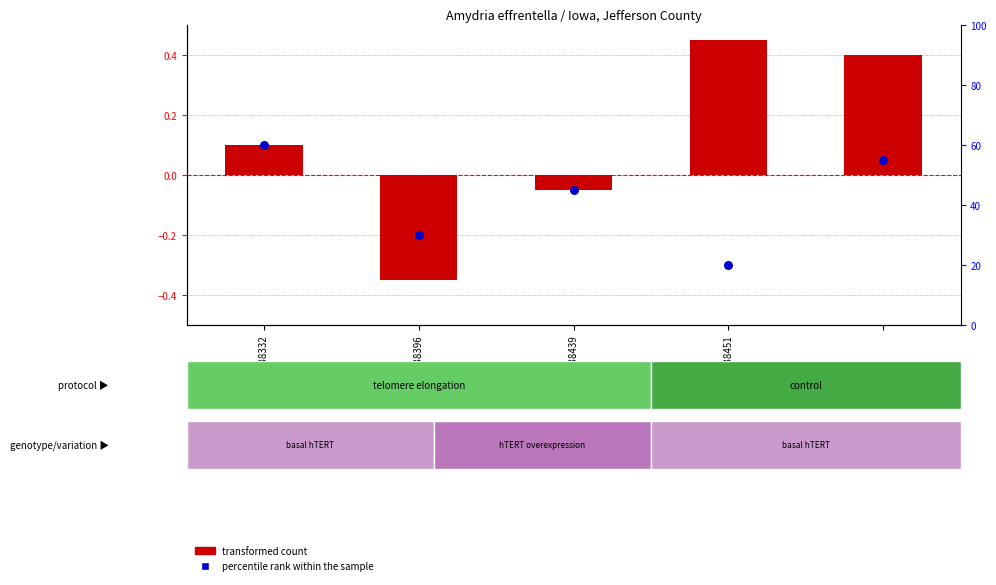

What is the total value across all series at SPM038439?

45.0